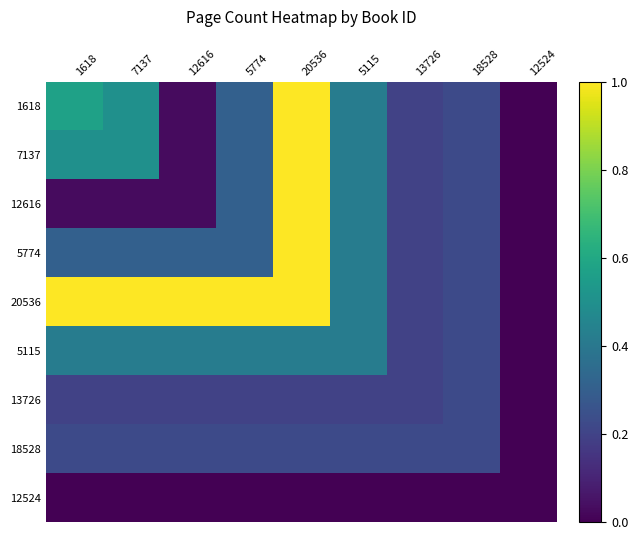

Between 20536 and 7137, which is larger?

20536